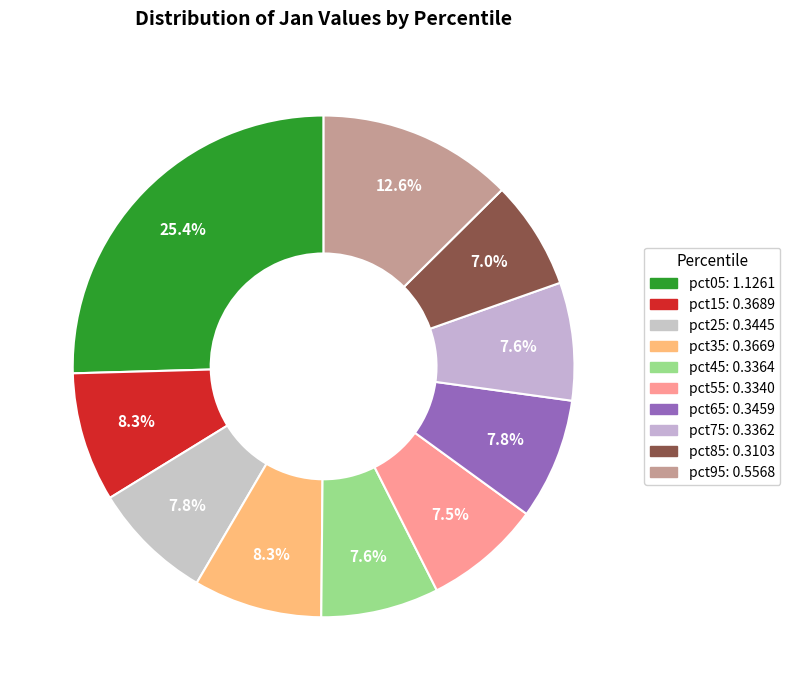

How many slices are in this pie chart?

10